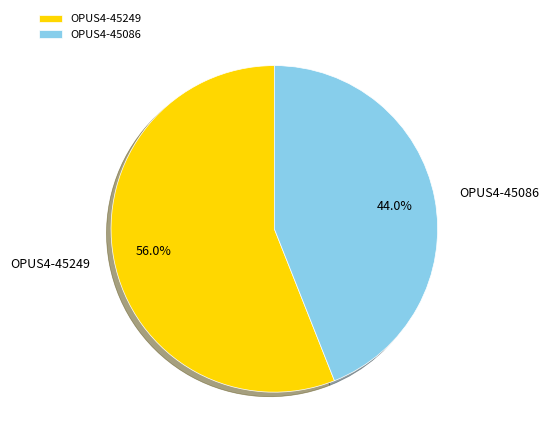

To the nearest percent, what is the difference between the largest and smallest slice percentages?

12%